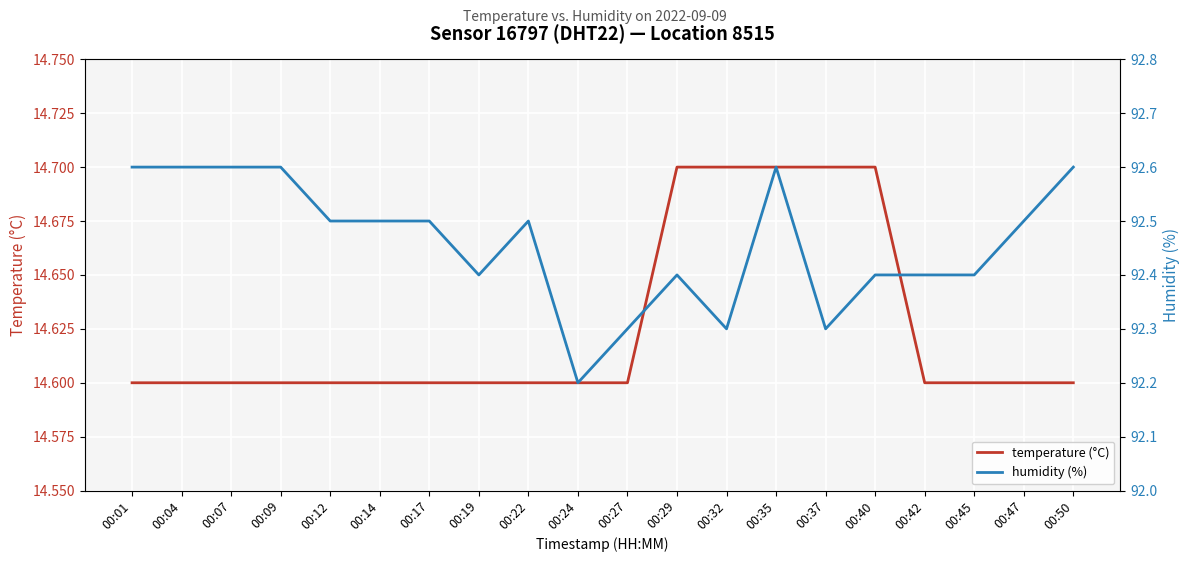

What is the maximum value for temperature (°C)?

14.7